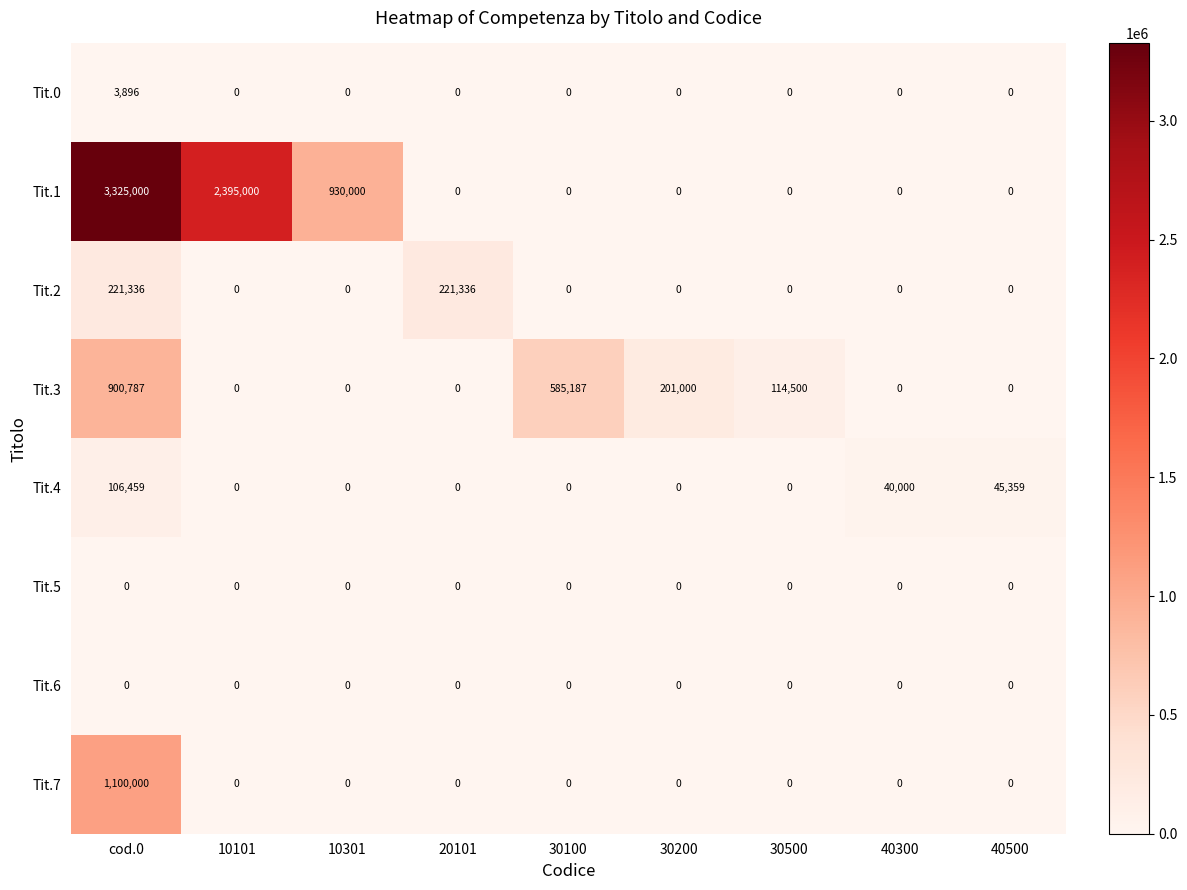

At which category is the sum across all series the highest?

cod.0